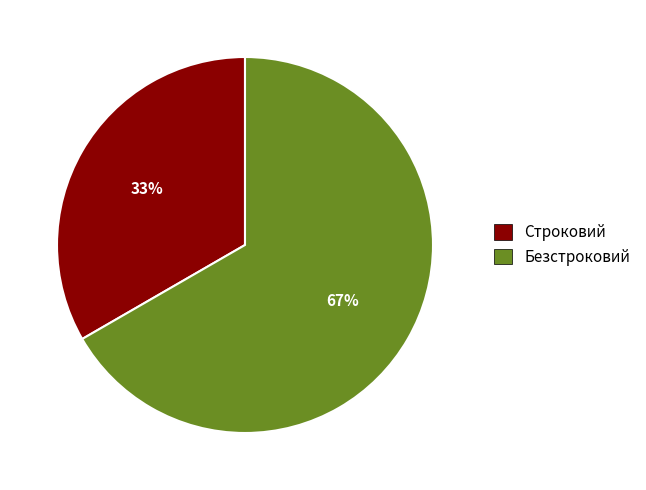

Which category has the smallest portion of the pie?

Строковий